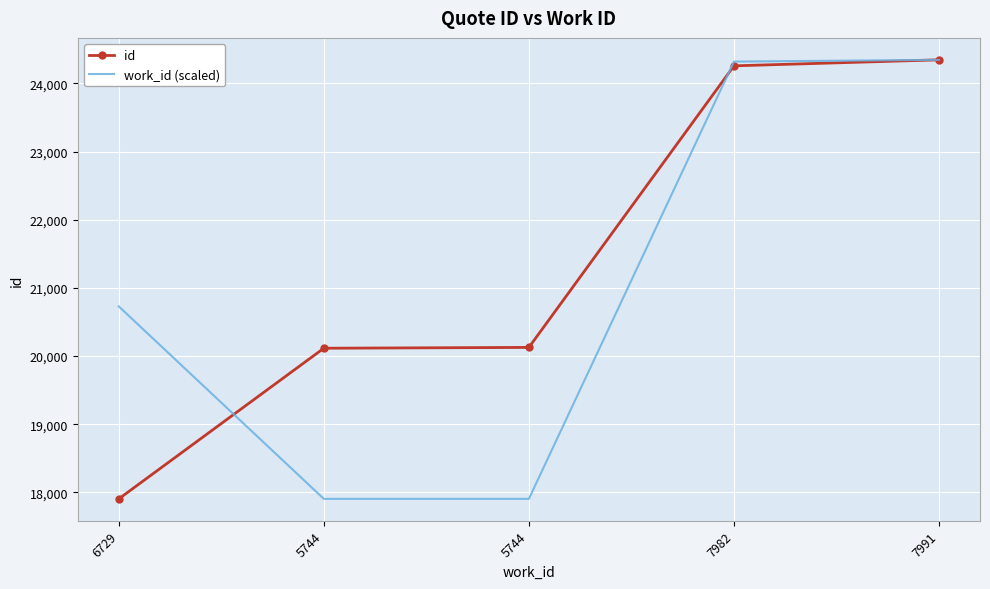

What are all the series names shown in the legend?

id, work_id (scaled)